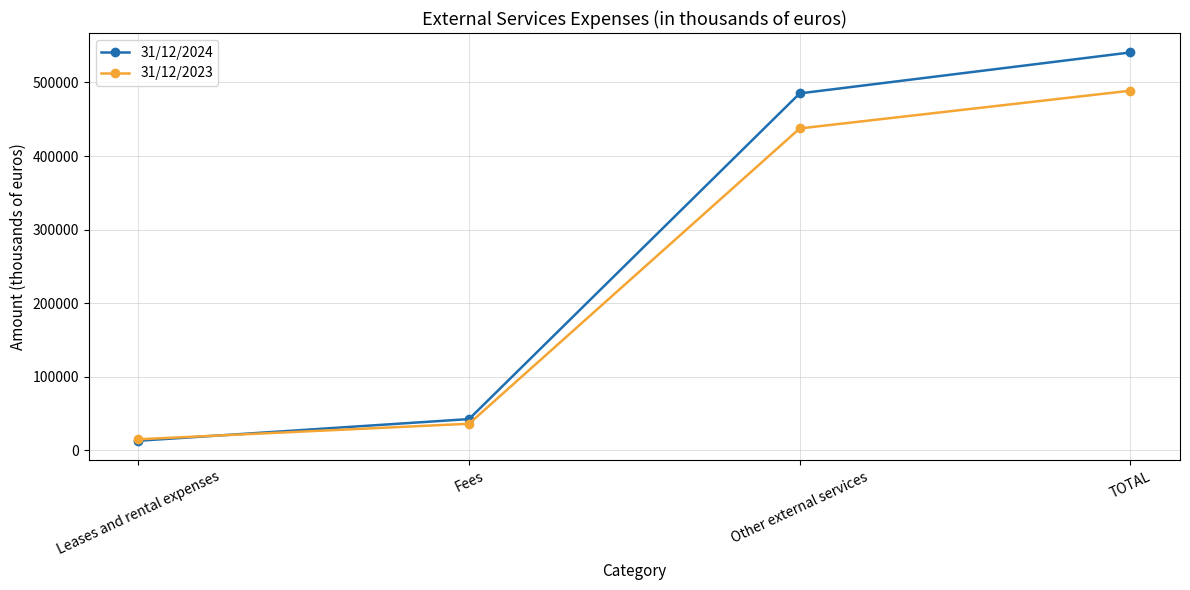

Reading left to right, extract all data points from this chart.

31/12/2024: 13086	42552	485126	540764
31/12/2023: 15106	36221	437483	488810